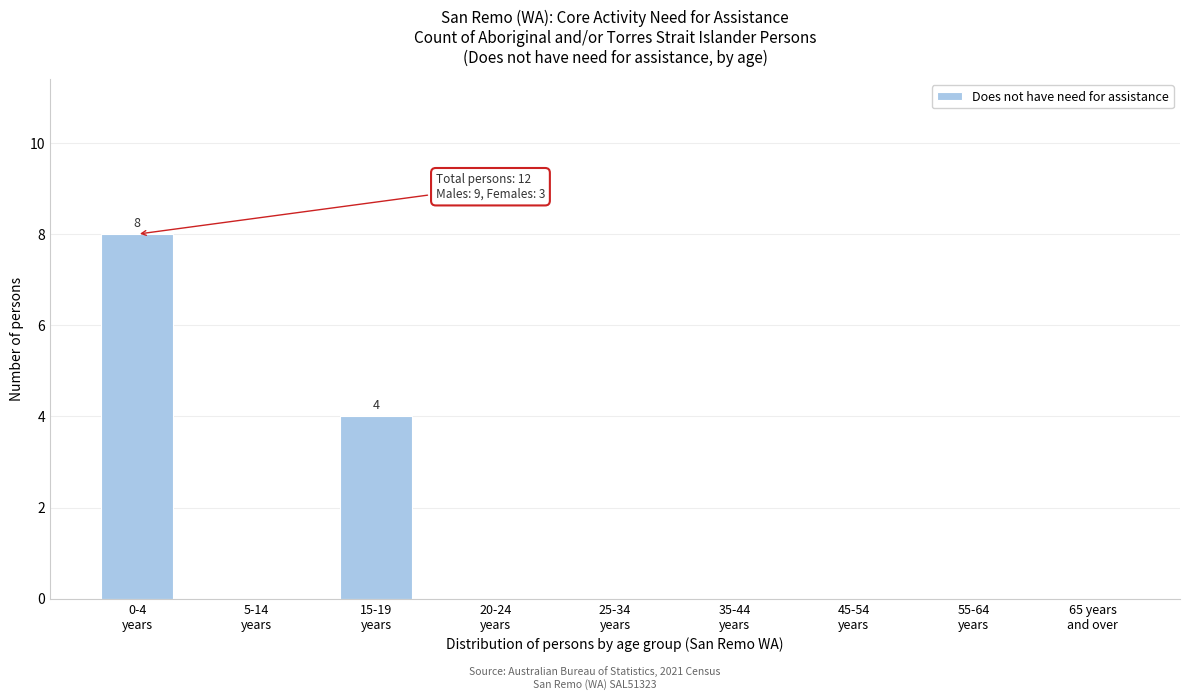

What is the greatest value displayed?

8